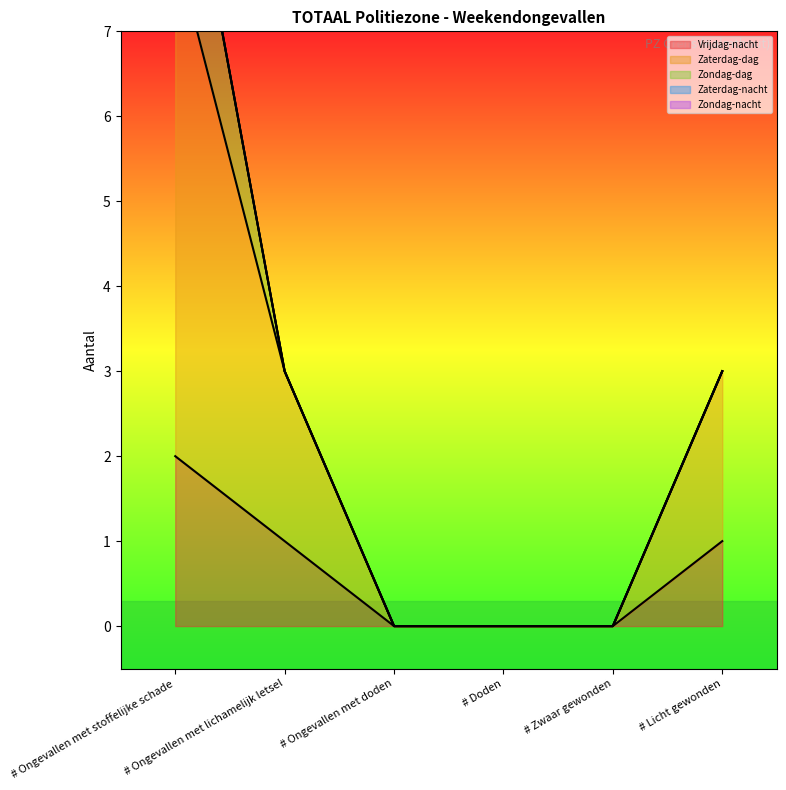

True or false: Zondag-dag has more than 2 interior local peaks.

False